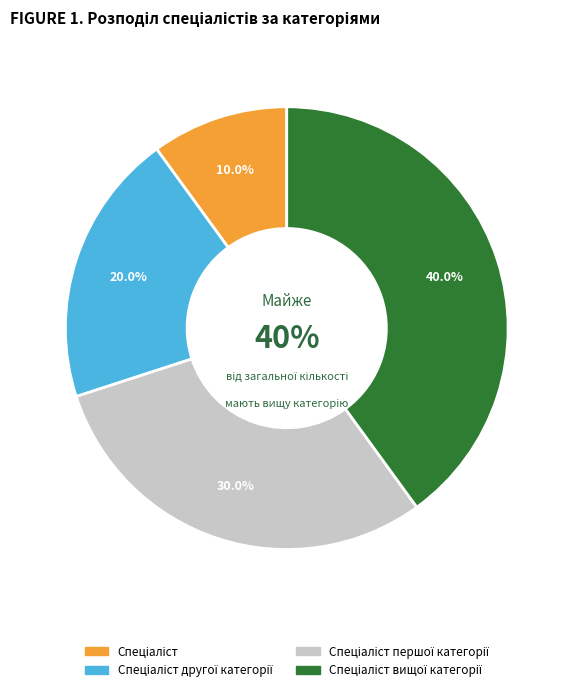

Which category has the biggest portion of the pie?

Спеціаліст вищої категорії